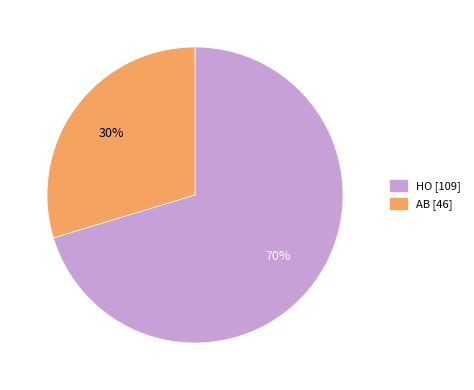

Rank the categories by value from lowest to highest.

AB, HO